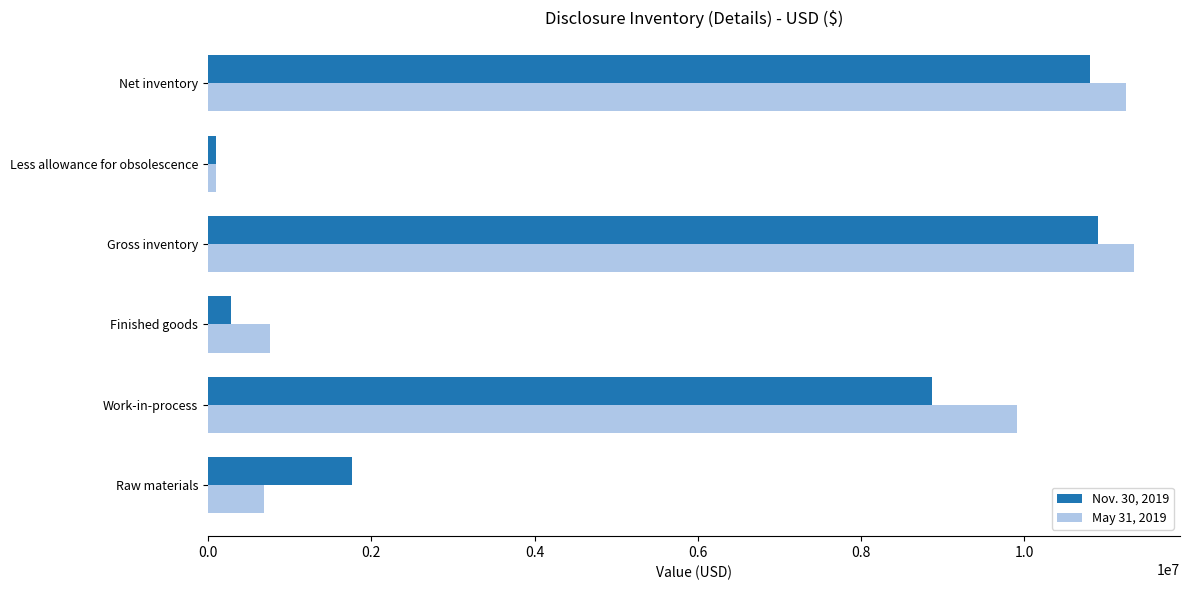

At how many categories does at least one series exceed 6225291?

3